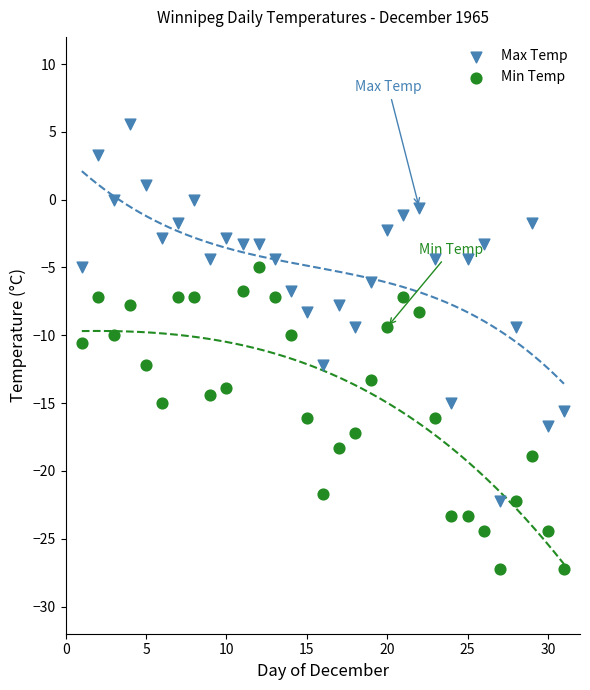

Which series contains the lowest Y value?

Min Temp